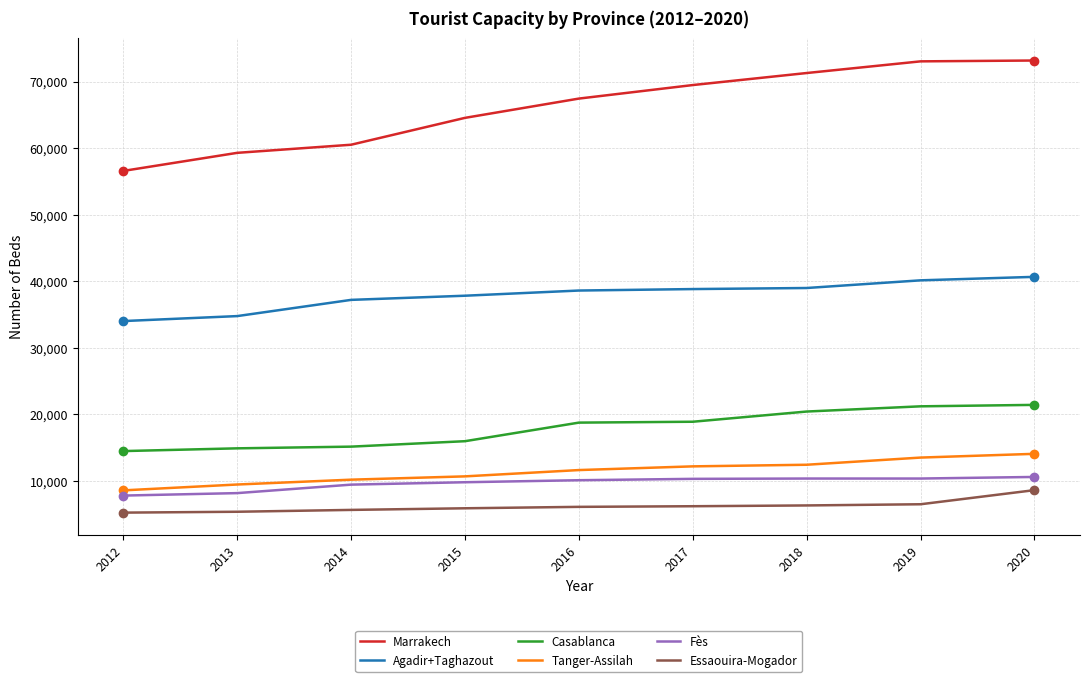

What is the spread (max minus min) of values at 2013?

53944